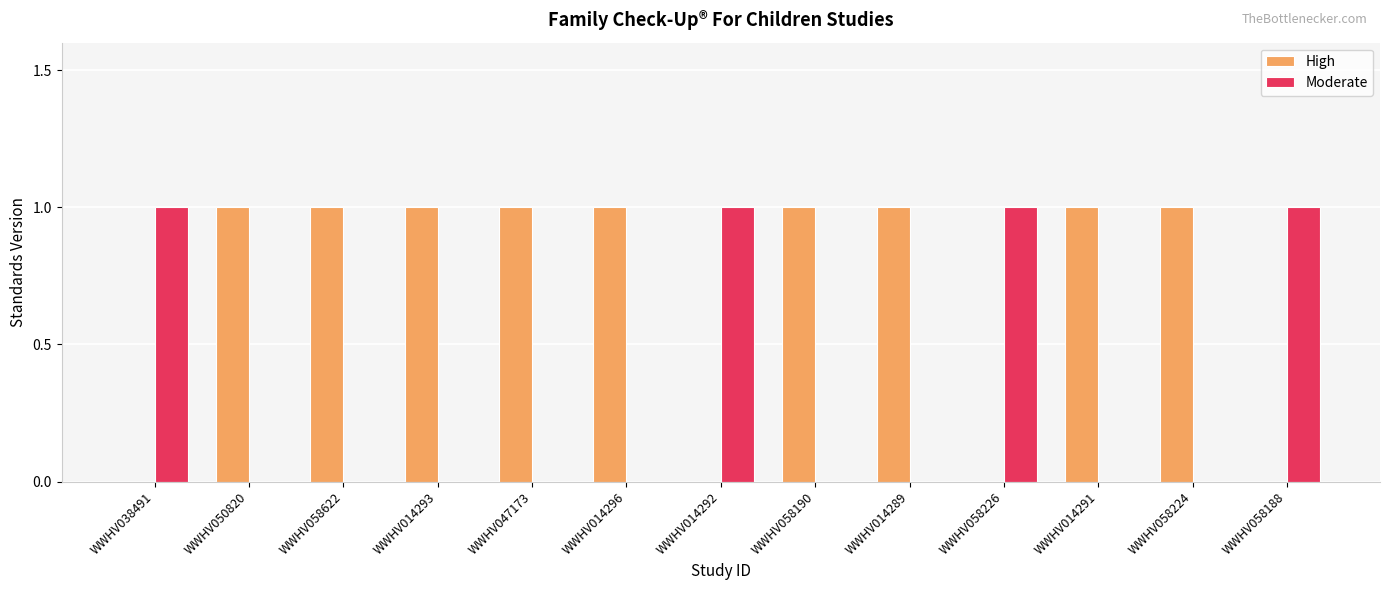

The value of High at WWHV047173 is 1. True or false?

True